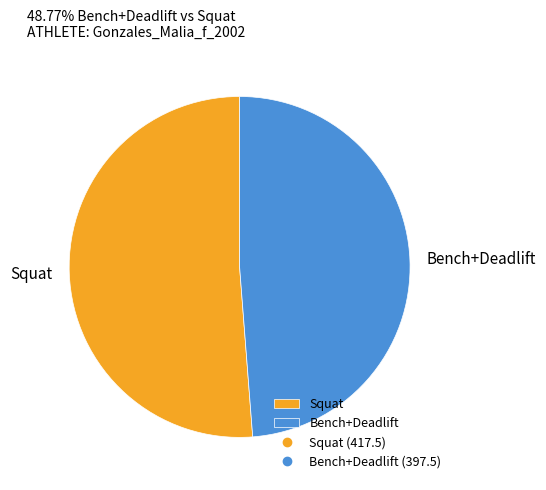

Is it true that Squat is 57% of the pie?

False